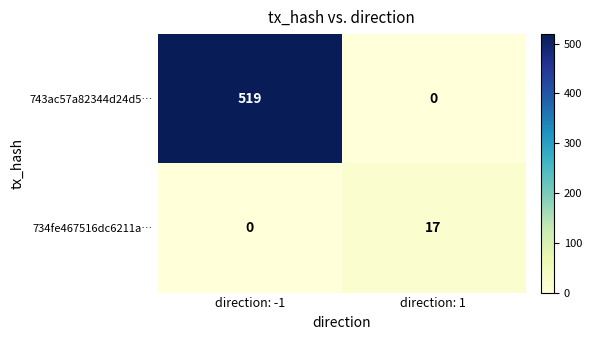

At which label is 743ac57a82344d24d5… closest to 259?

direction: 1